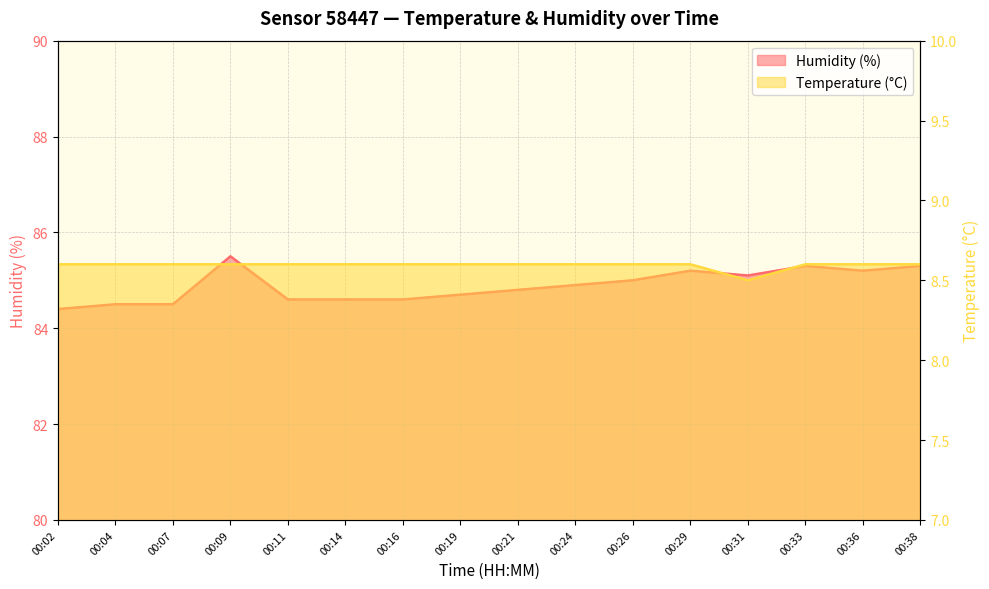

Which category has the highest value in the Temperature (°C) series?

00:02